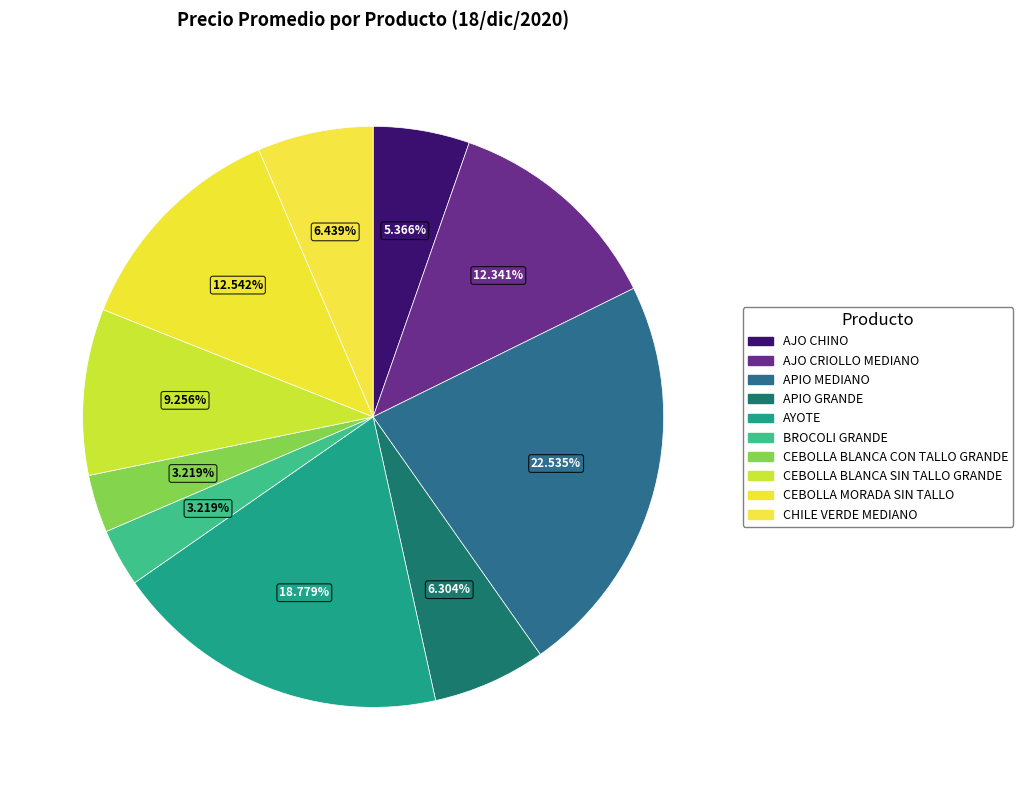

To the nearest percent, what is the combined percentage of APIO GRANDE and AJO CRIOLLO MEDIANO?

19%